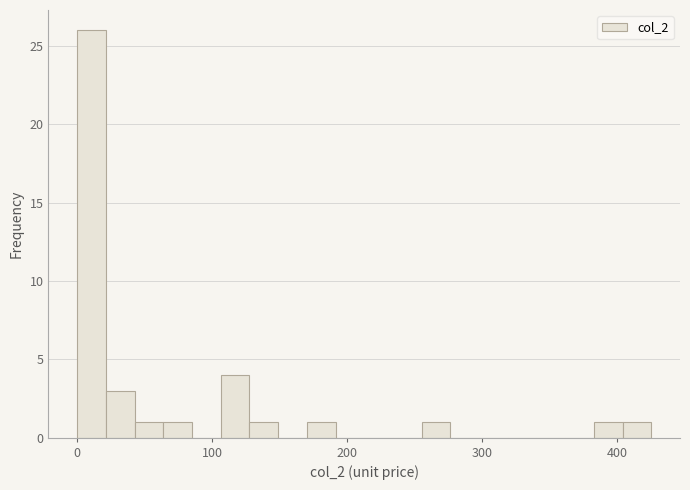

Around what value on the x-axis is the tallest bar? Give the approximate position of its centre, as read against the axis.

10